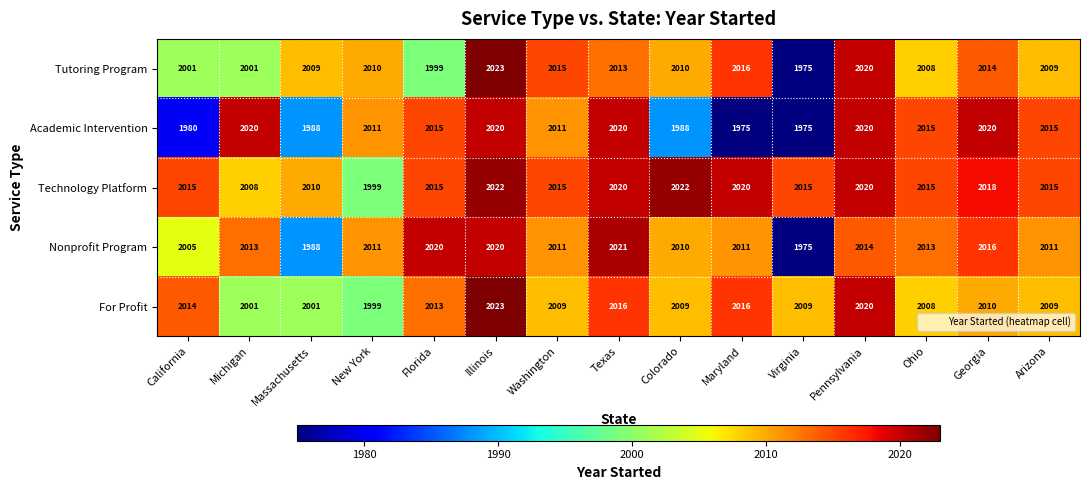

At how many categories does at least one series exceed 1976?

15